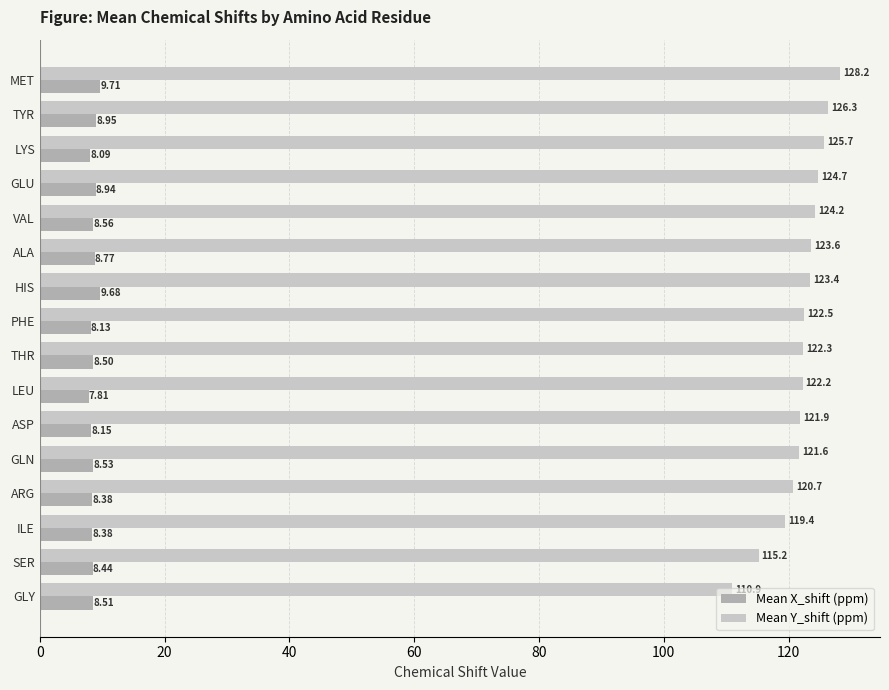

What is the average value of the Mean X_shift (ppm) series?

8.6